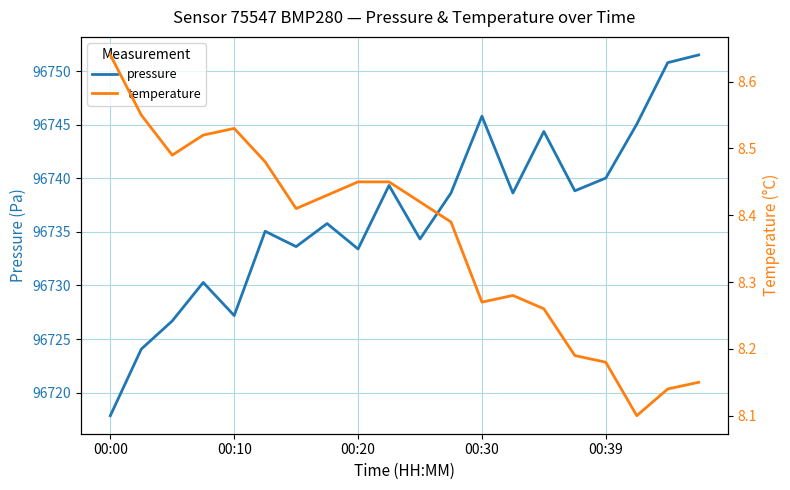

Is it true that pressure equals 126141.1 at 00:39?

False